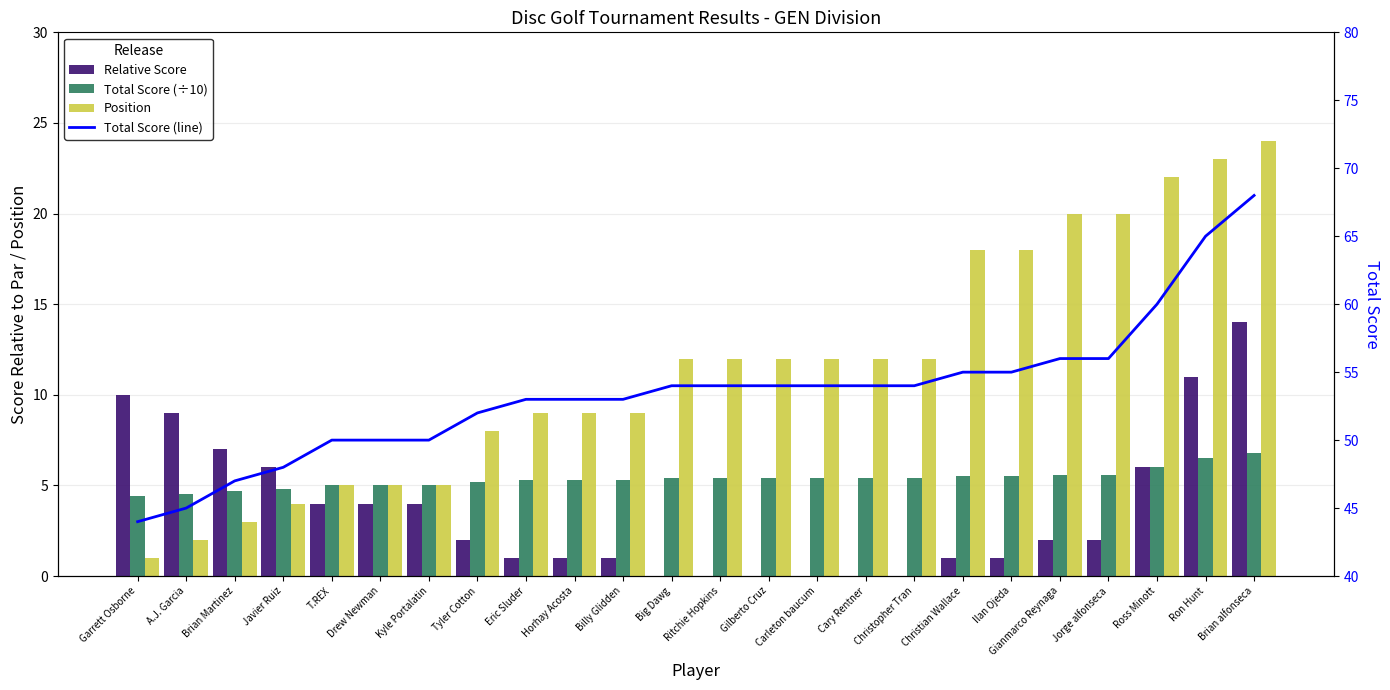

What is the label of the 12th bar from the left?

Big Dawg